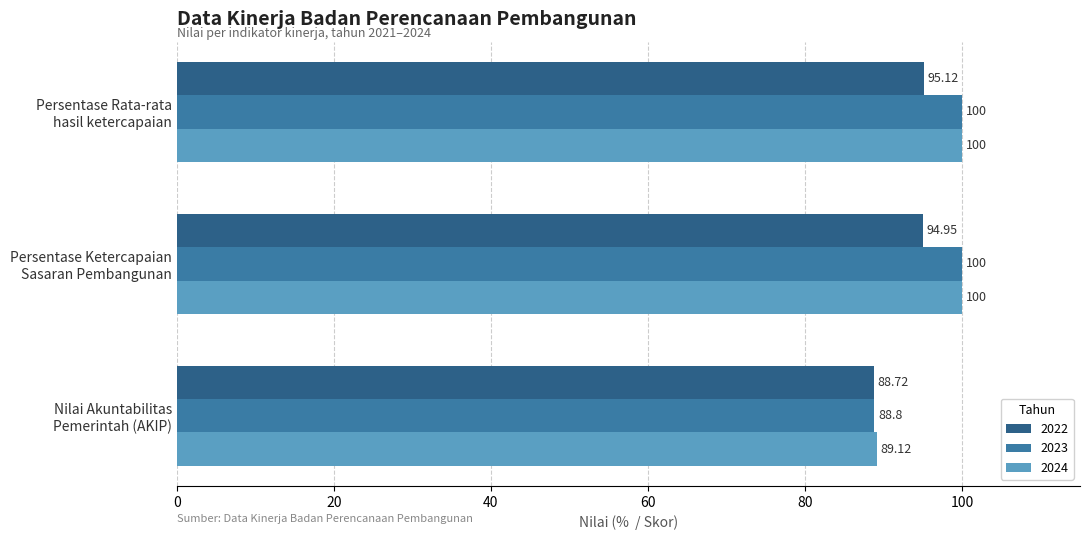

Is it true that 2022 equals 61.1 at Nilai Akuntabilitas
Pemerintah (AKIP)?

False